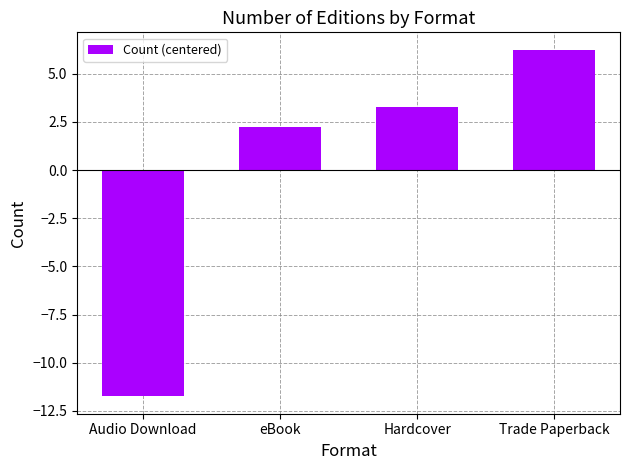

What is the label of the 2nd bar from the left?

eBook